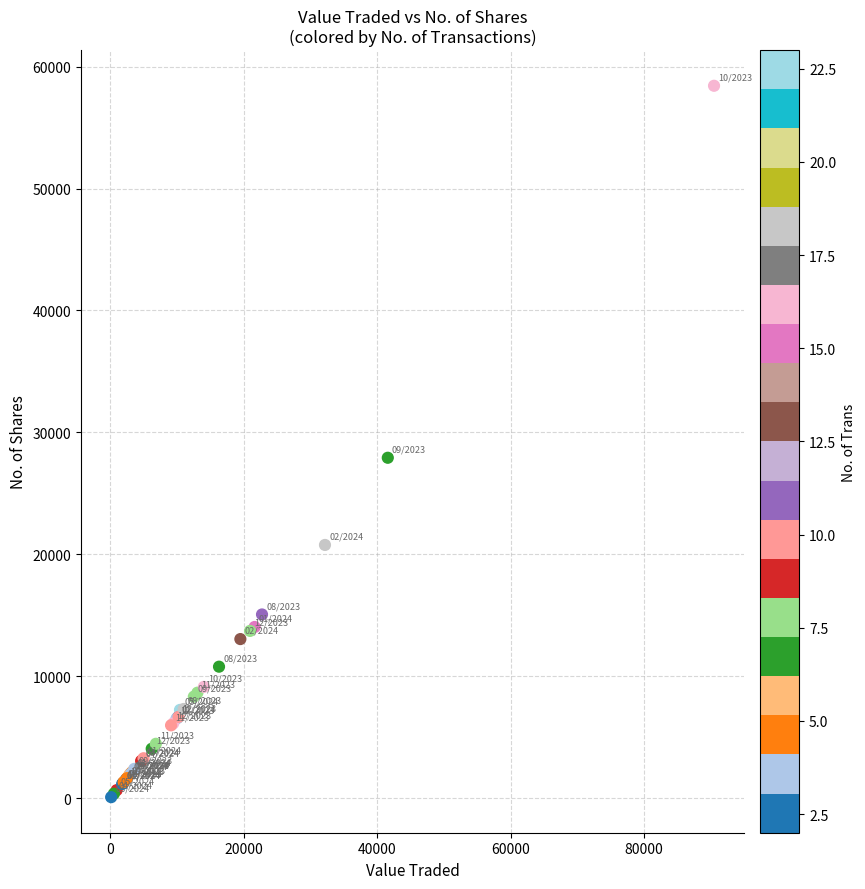

What Y value in the scatter plot is closest to 29251?

27914